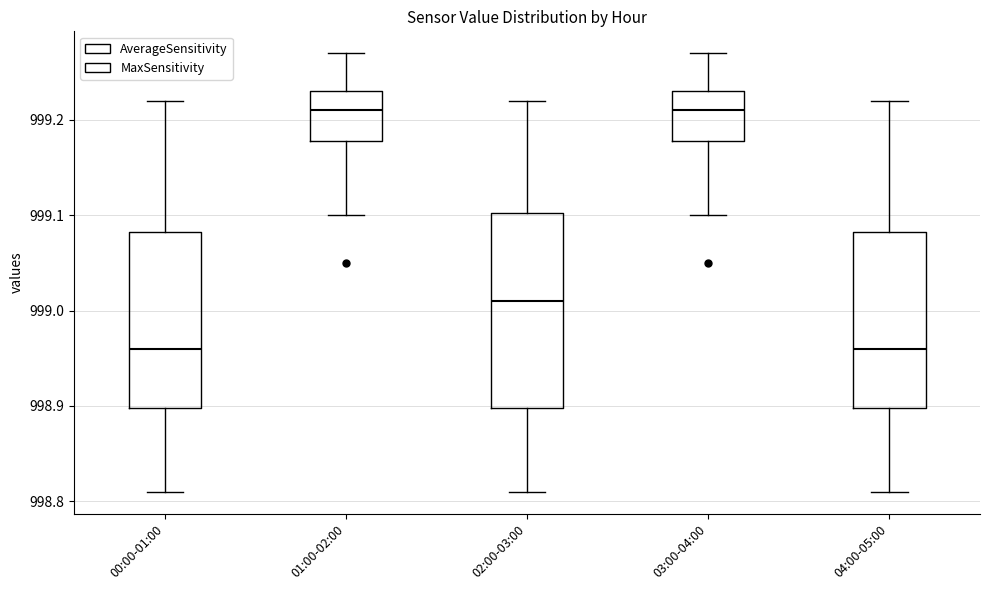

Where does the upper whisker of the box for 00:00-01:00 end on the y-axis? The values are not printed on the chart, so give them approximately, as read against the axis.

999.22